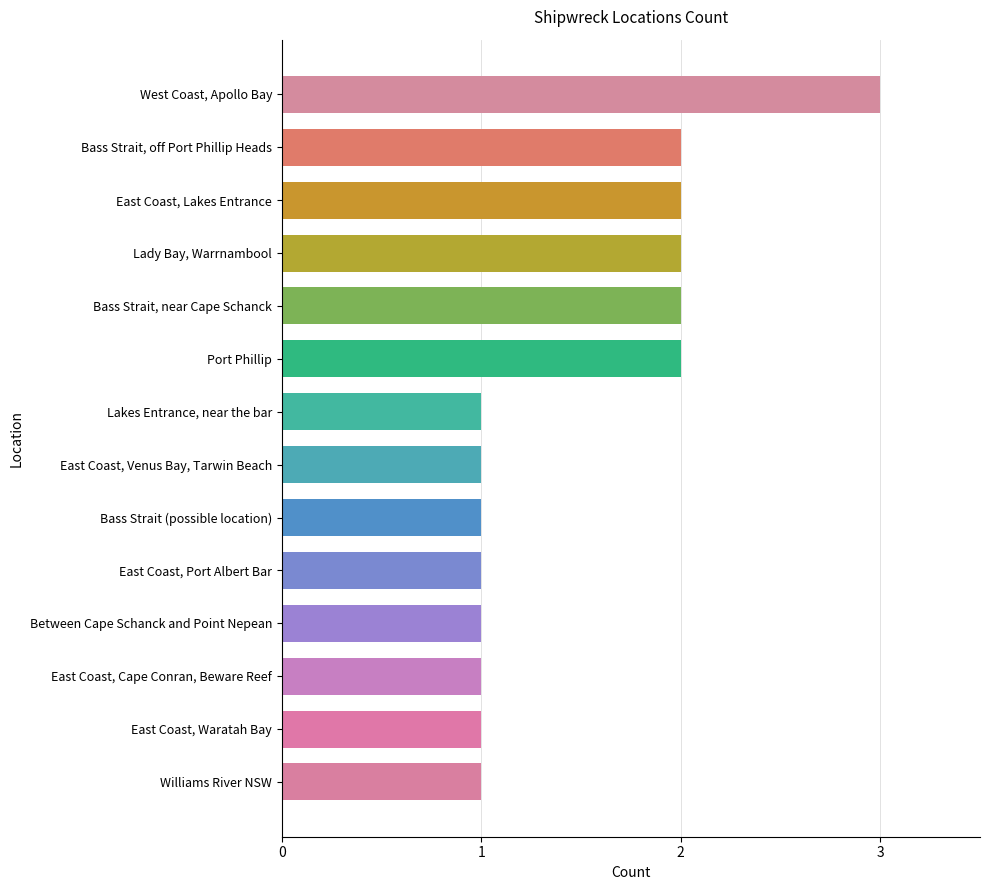

Which has a higher value, Bass Strait, near Cape Schanck or East Coast, Port Albert Bar?

Bass Strait, near Cape Schanck